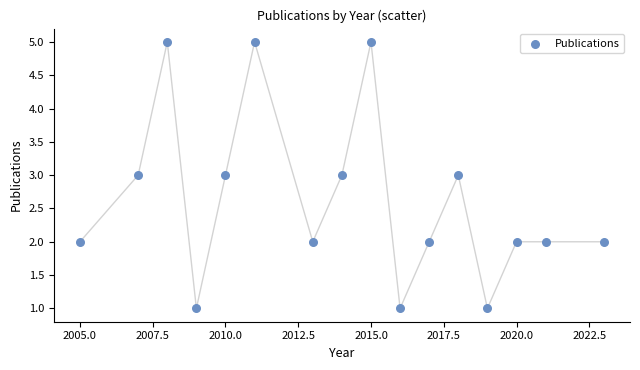

What is the range of Y values (max minus min)?

4